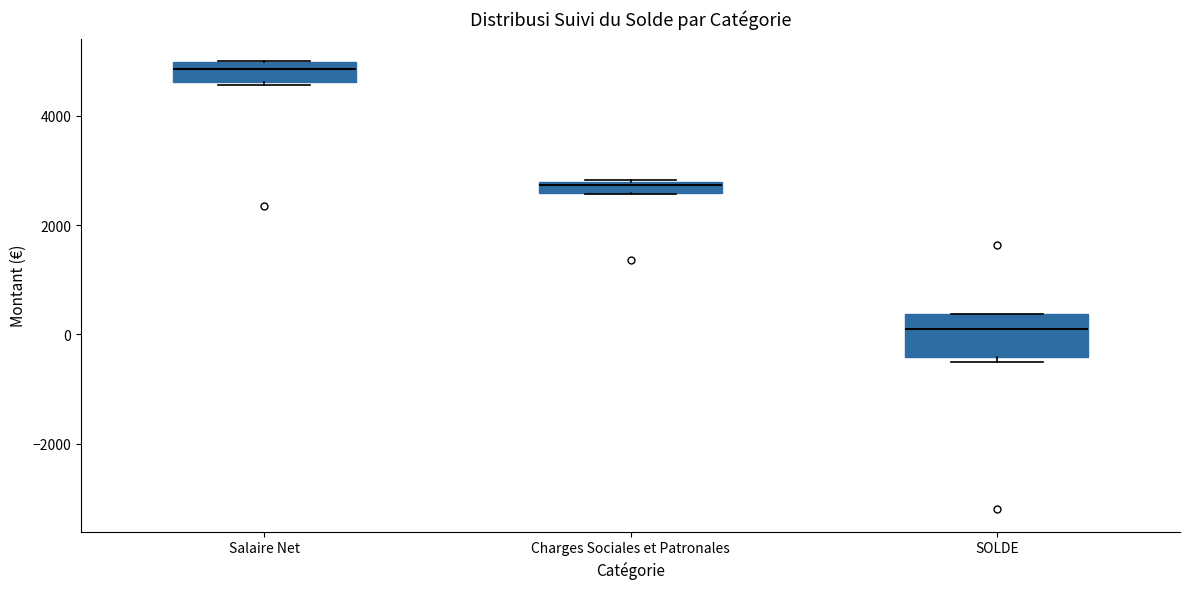

Where is the lower edge of the box for SOLDE on the y-axis? The values are not printed on the chart, so give them approximately, as read against the axis.

-400